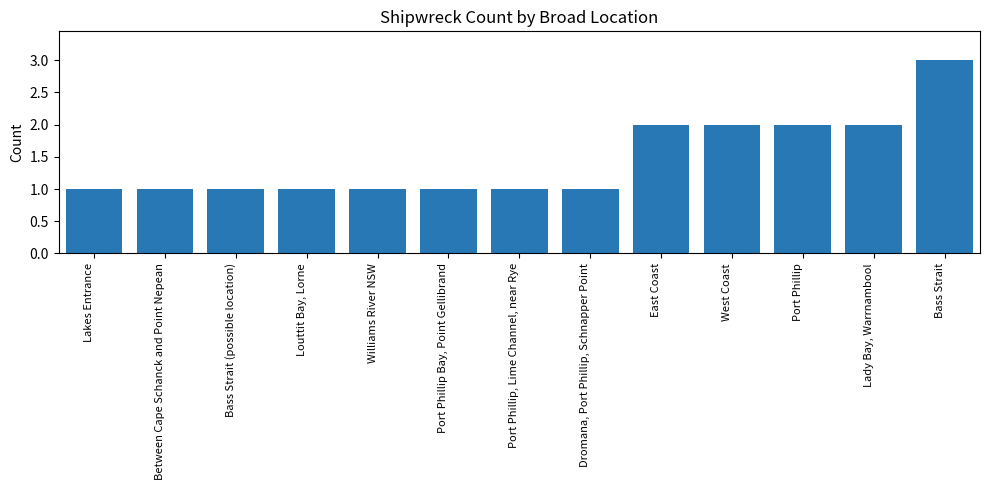

Which category has the highest value across all series?

Bass Strait